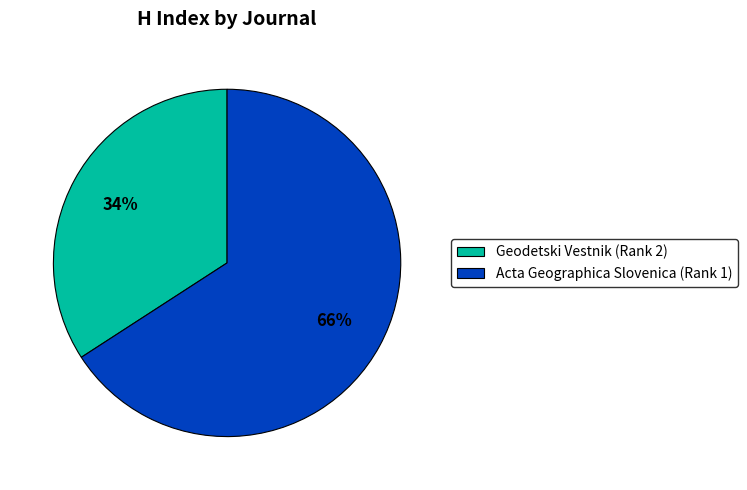

How many segments does this pie chart have?

2